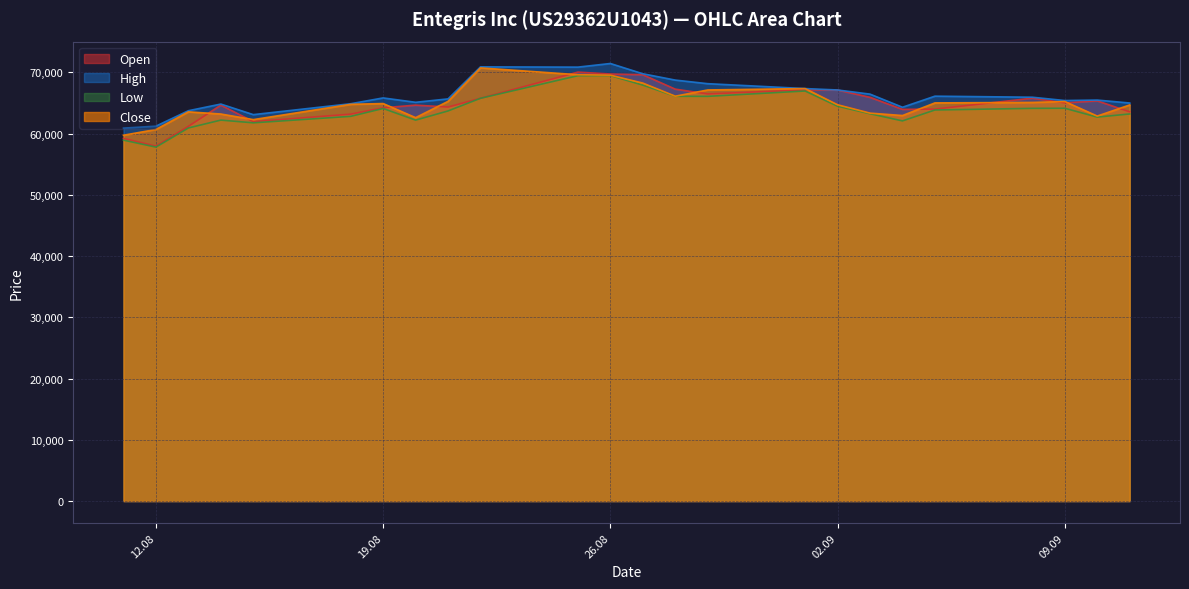

Which series has the largest total across all categories?

High